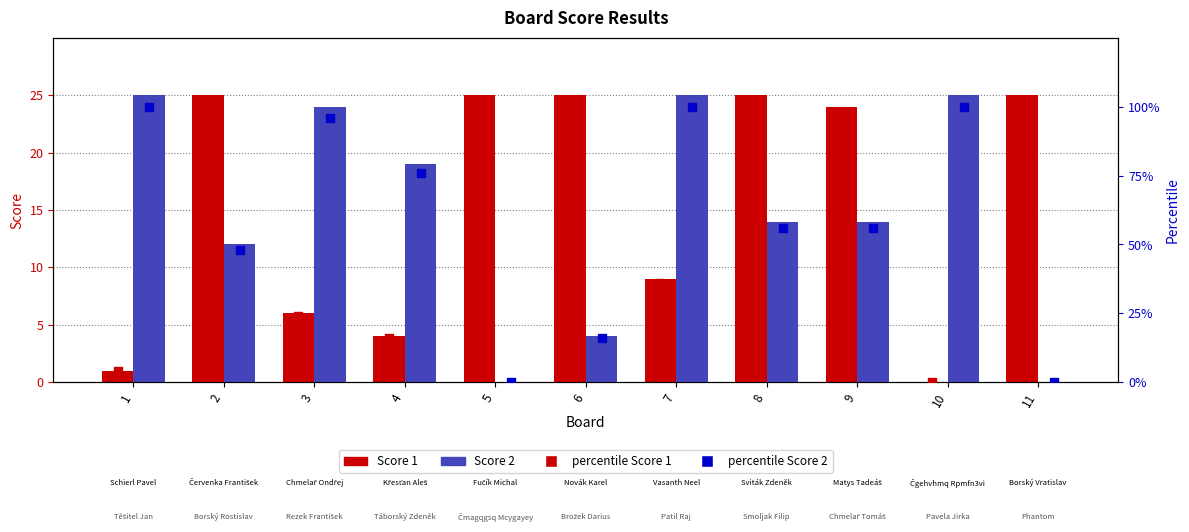

What is the total value across all series at 7?

170.0